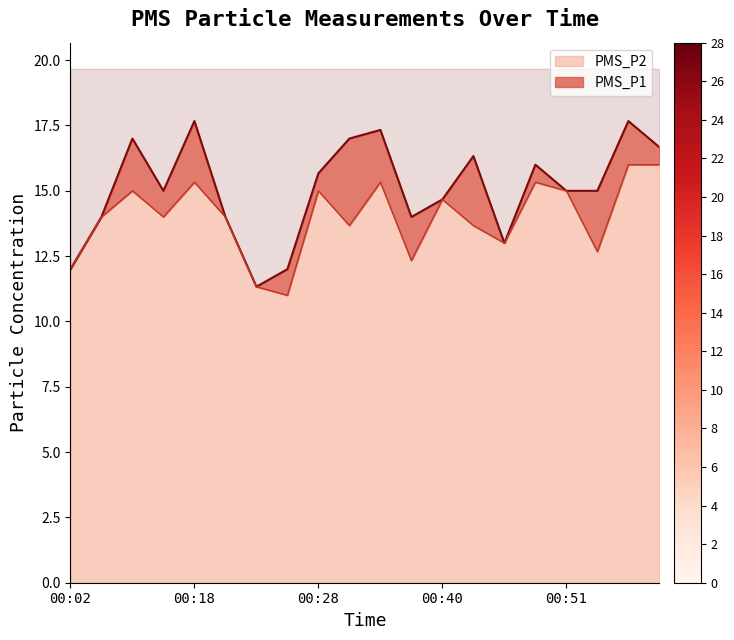

Which series changed the most between 00:02 and 00:36?

PMS_P1